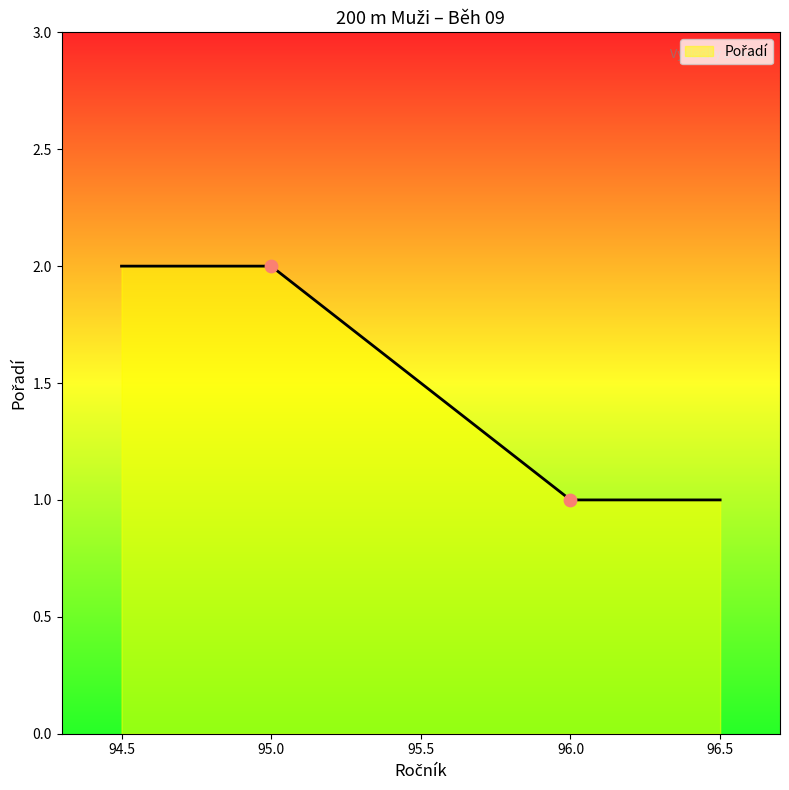

What is the ratio of the value at Balogh Tomáš (95) to the value at Blacký Tomáš (96)?

2.0